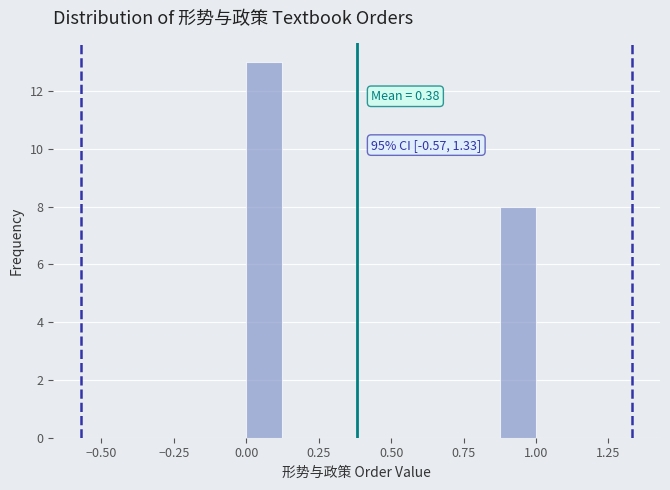

Read against the x-axis, roughly where is the centre of the tallest bar?

0.05